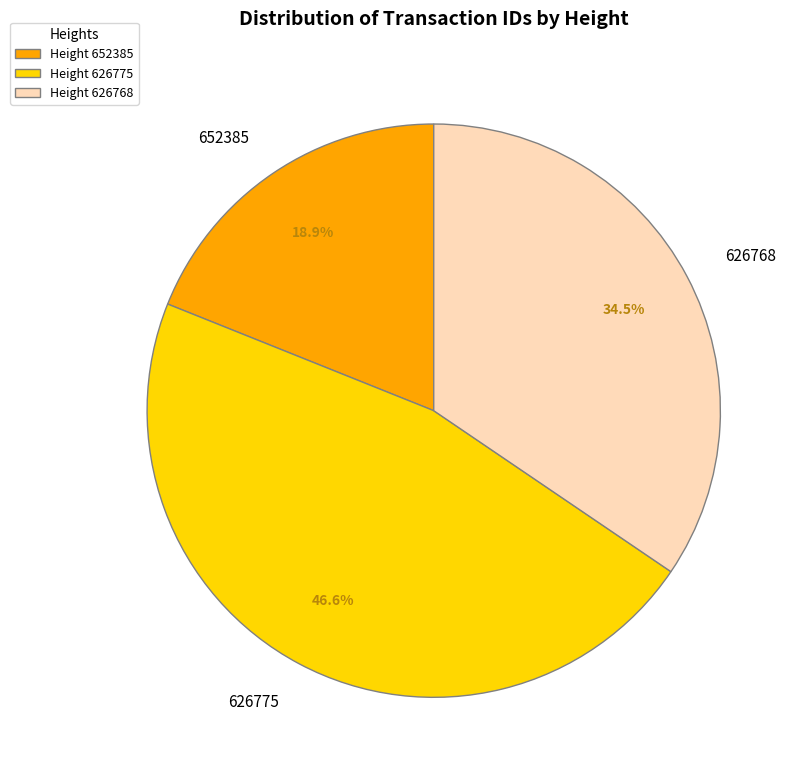

Is there a majority slice in this chart?

No